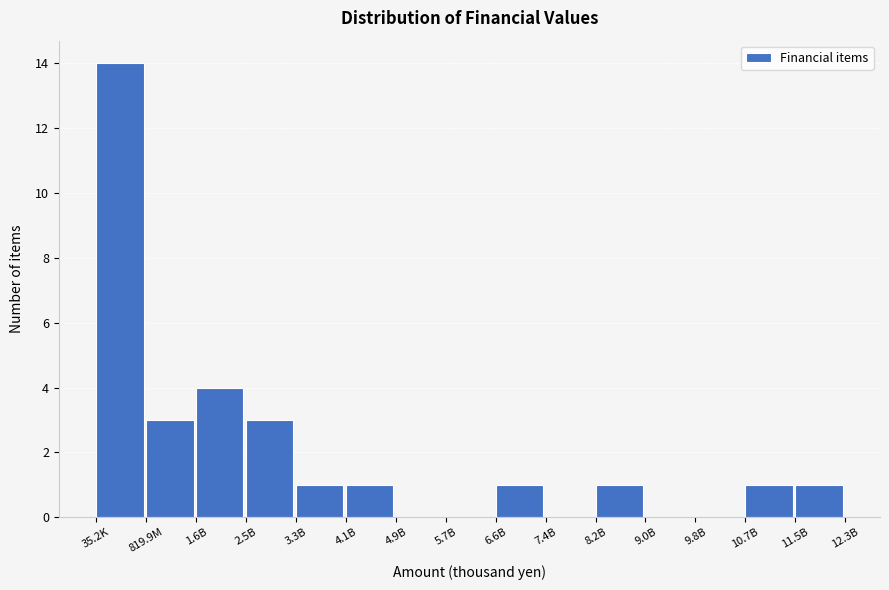

Reading right to left, extract all data points from this chart.

11.5B=1	10.7B=1	9.8B=0	9.0B=0	8.2B=1	7.4B=0	6.6B=1	5.7B=0	4.9B=0	4.1B=1	3.3B=1	2.5B=3	1.6B=4	819.9M=3	35.2K=14